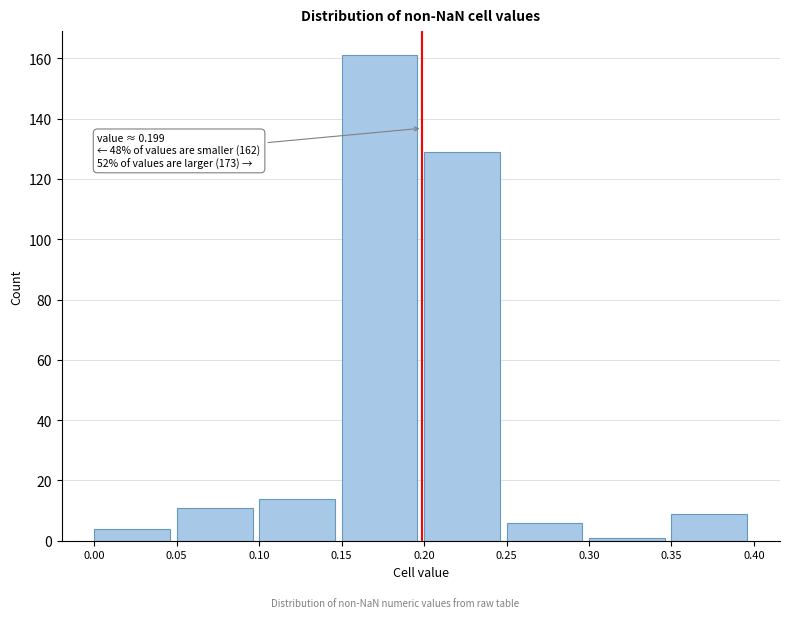

Over which range of the x-axis is the bar tallest?

0.15 to 0.20